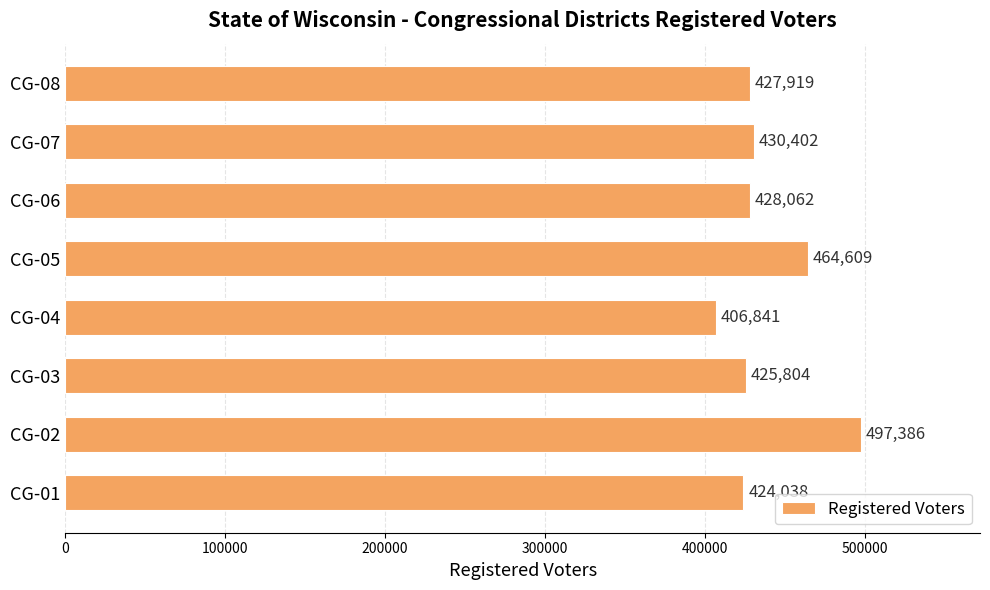

How many categories are shown in the chart?

8